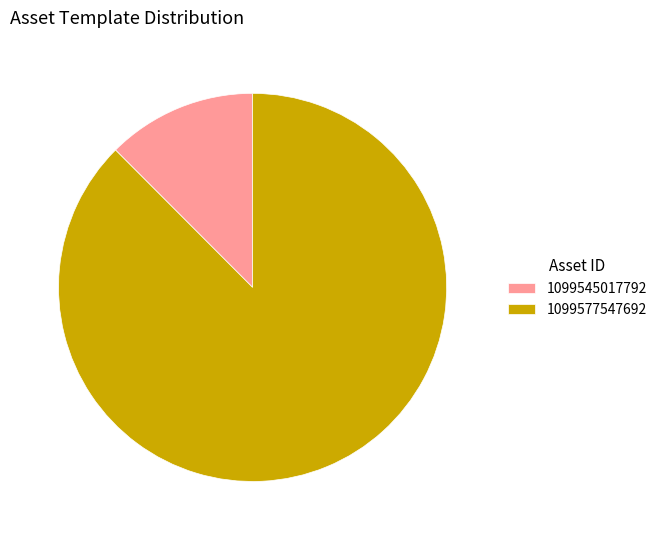

Rank the categories by value from lowest to highest.

1099545017792, 1099577547692